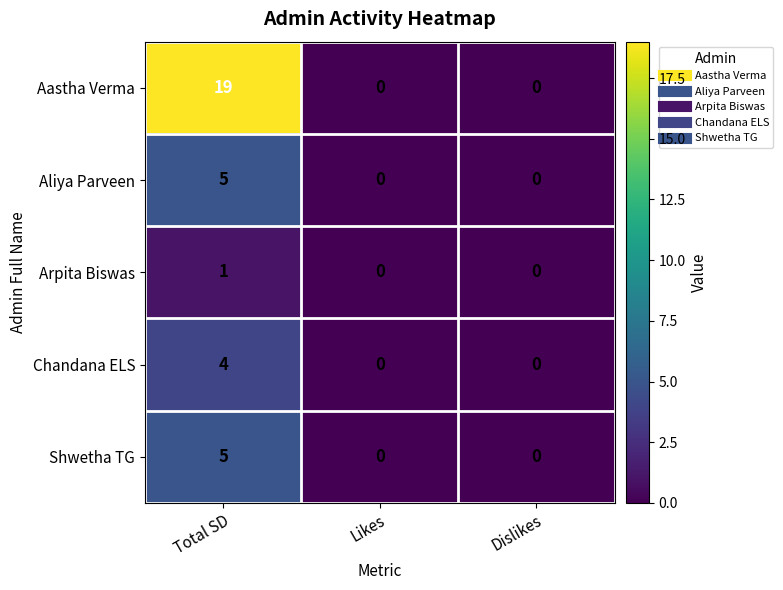

Which series changed the most between Total SD and Likes?

Aastha Verma